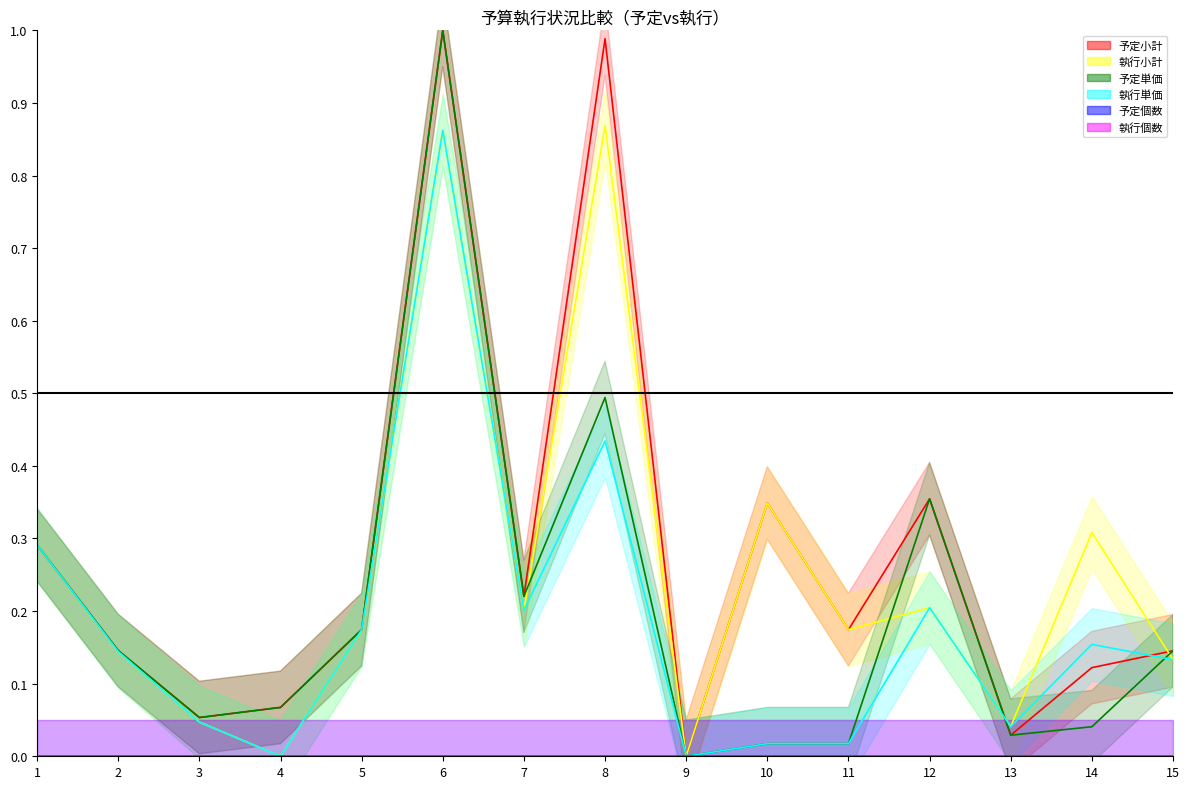

The 執行小計 series shows 0.3 at 1. True or false?

True